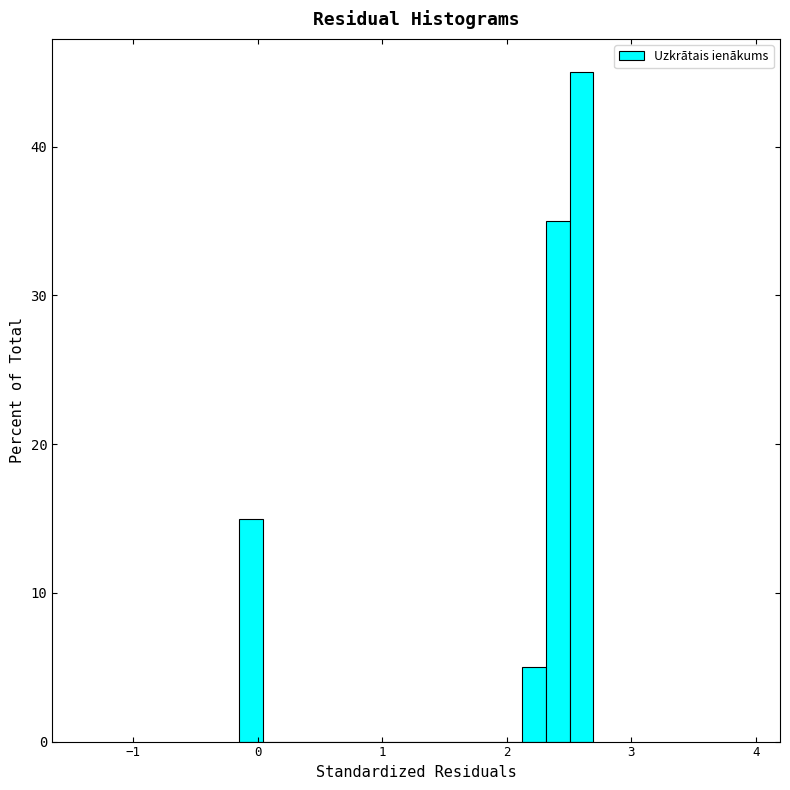

Around what value on the x-axis is the tallest bar? Give the approximate position of its centre, as read against the axis.

2.6